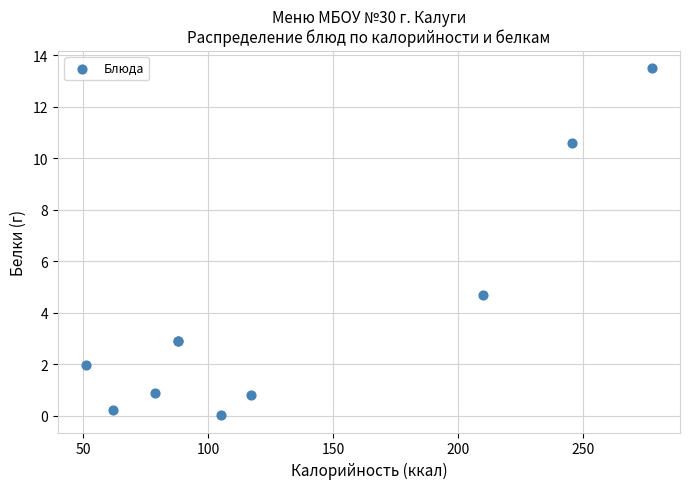

What Y value in the scatter plot is closest to 6?

4.7